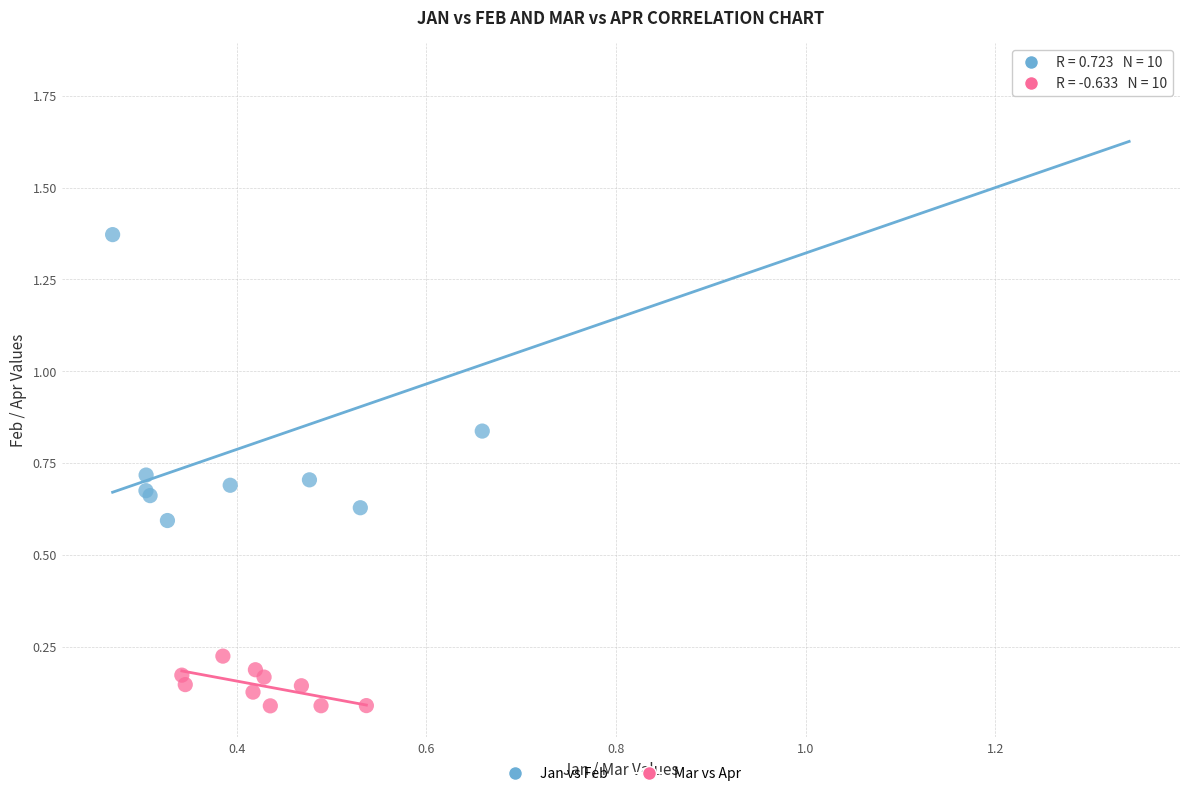

Which series has the largest Y range (max minus min)?

Jan vs Feb